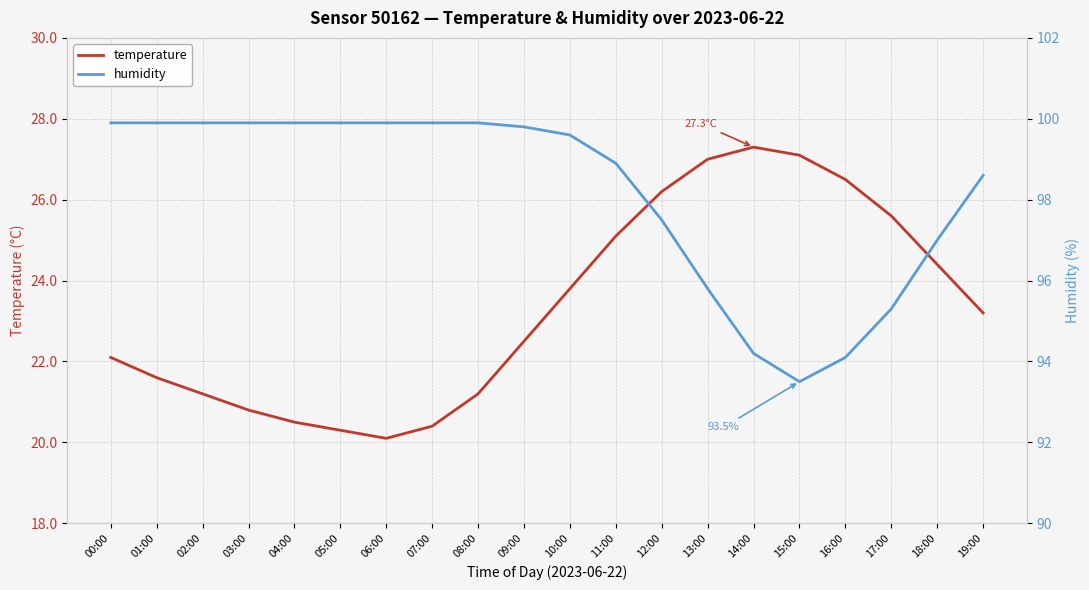

How many lines are shown in the chart?

2